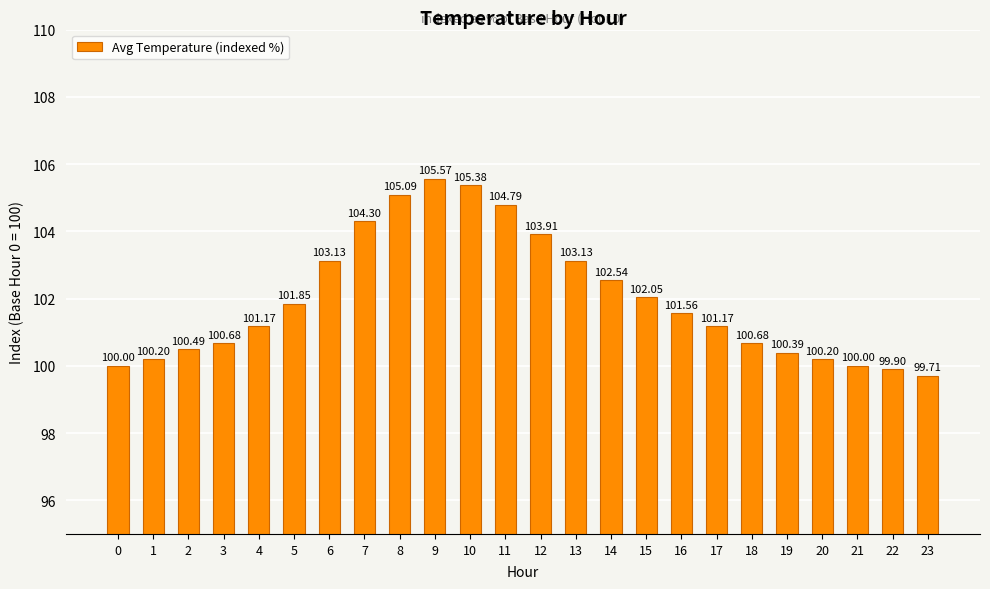

What is the difference between the maximum and second lowest values?

5.7